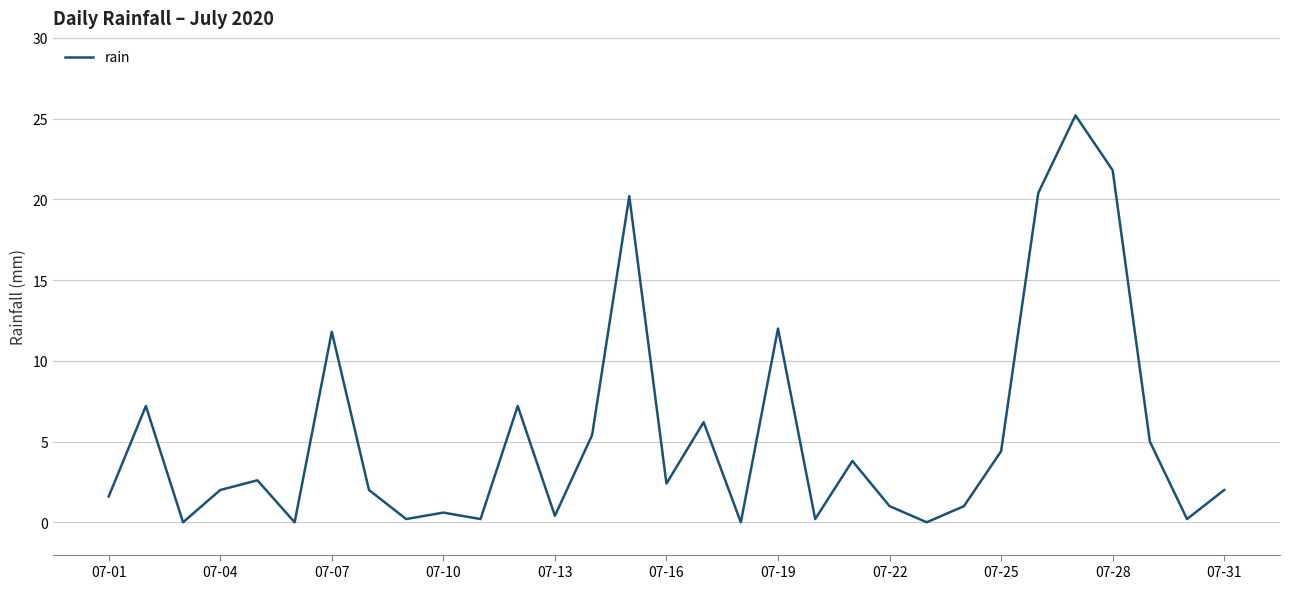

Reading right to left, extract all data points from this chart.

2.0	0.2	5.0	21.8	25.2	20.4	4.4	1.0	0.0	1.0	3.8	0.2	12.0	0.0	6.2	2.4	20.2	5.4	0.4	7.2	0.2	0.6	0.2	2.0	11.8	0.0	2.6	2.0	0.0	7.2	1.6